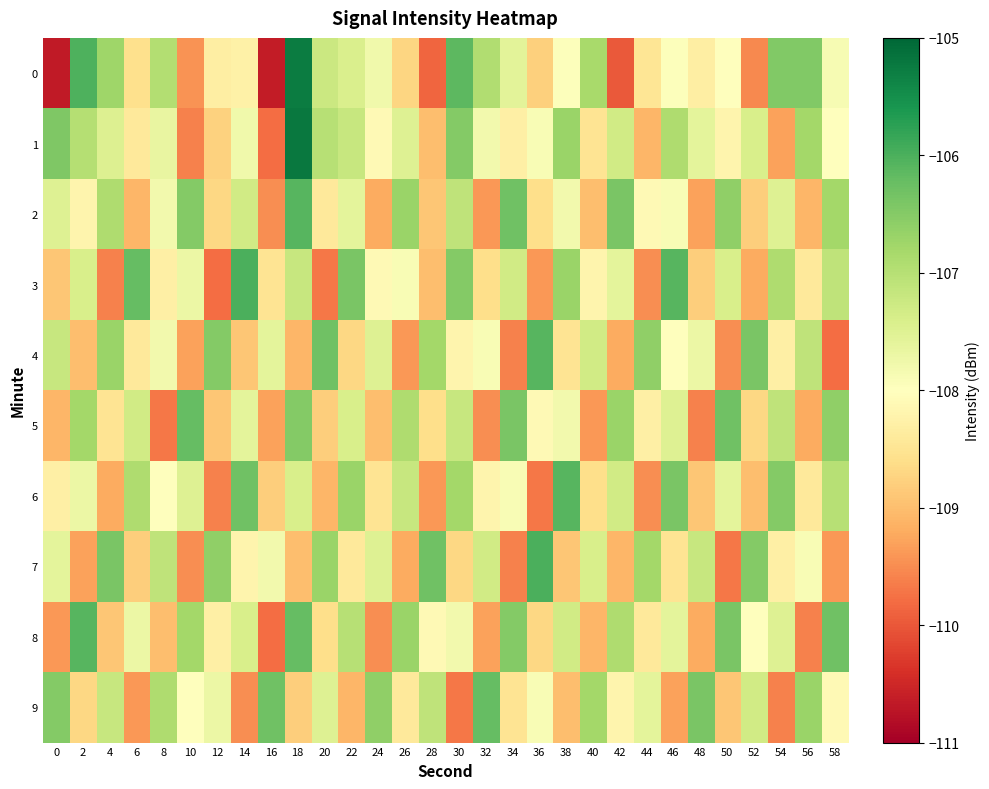

What is the difference between the highest and lowest values at 28?

3.6